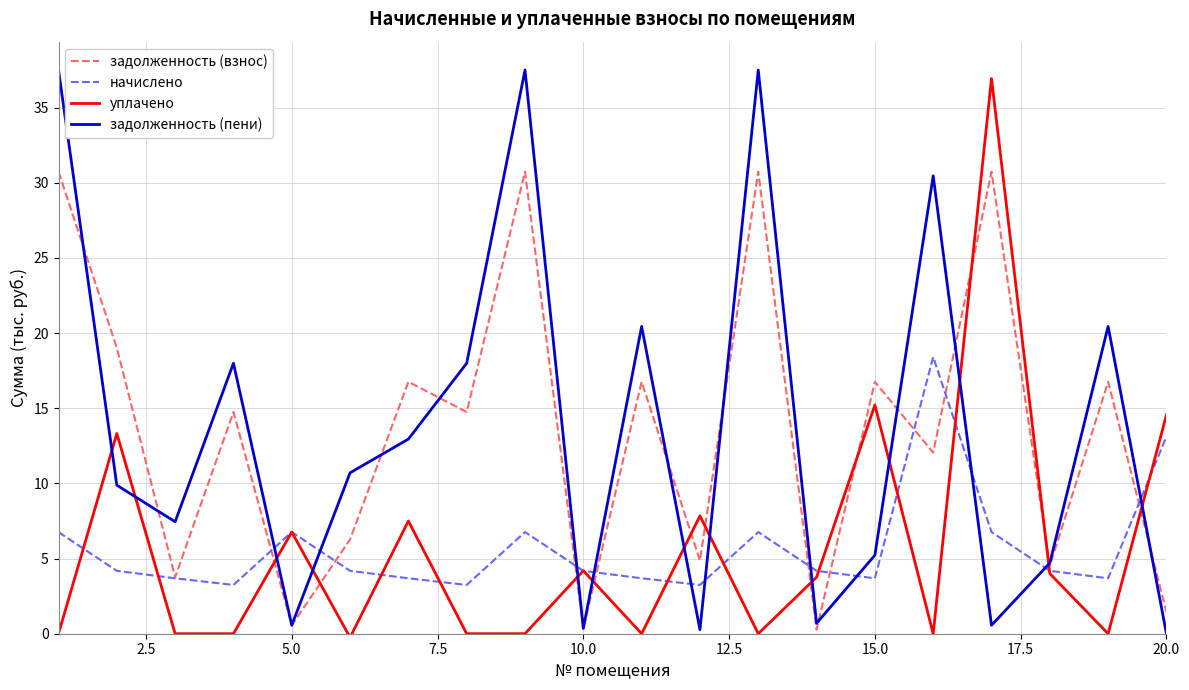

What is the maximum value shown in the chart?

37.5